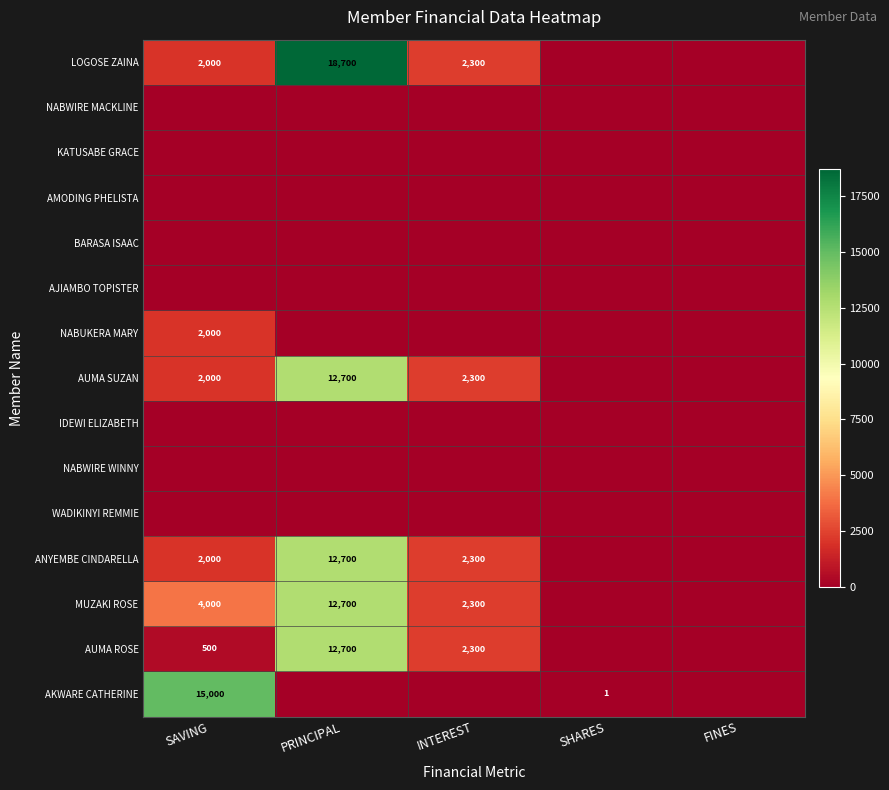

True or false: MUZAKI ROSE has a value of 4000 at SAVING.

True